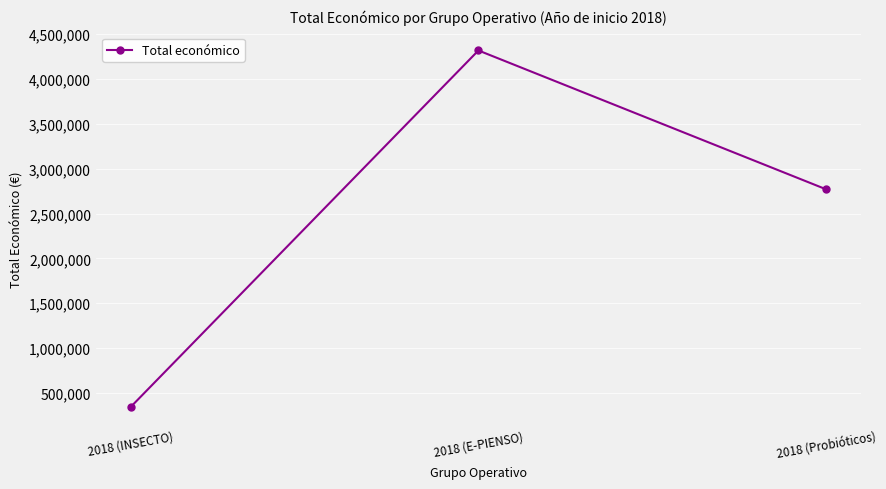

How many data points are less than 2769359?

1